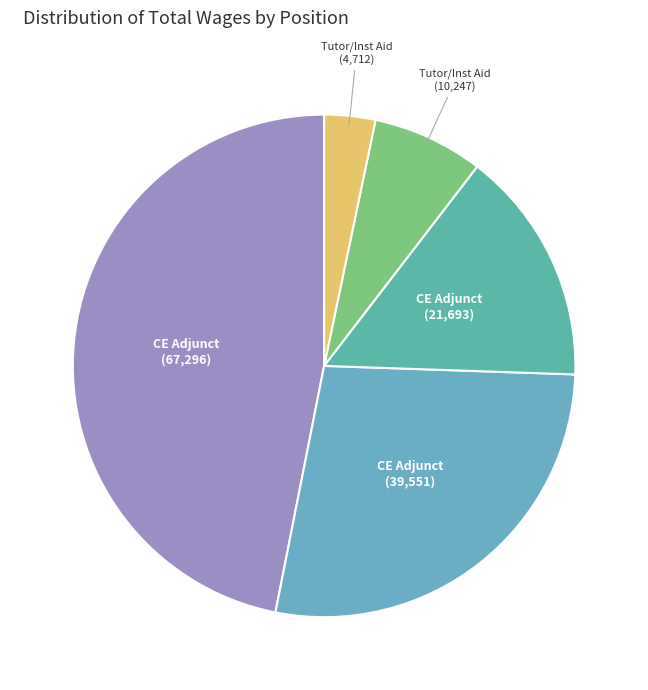

How many slices are in this pie chart?

5